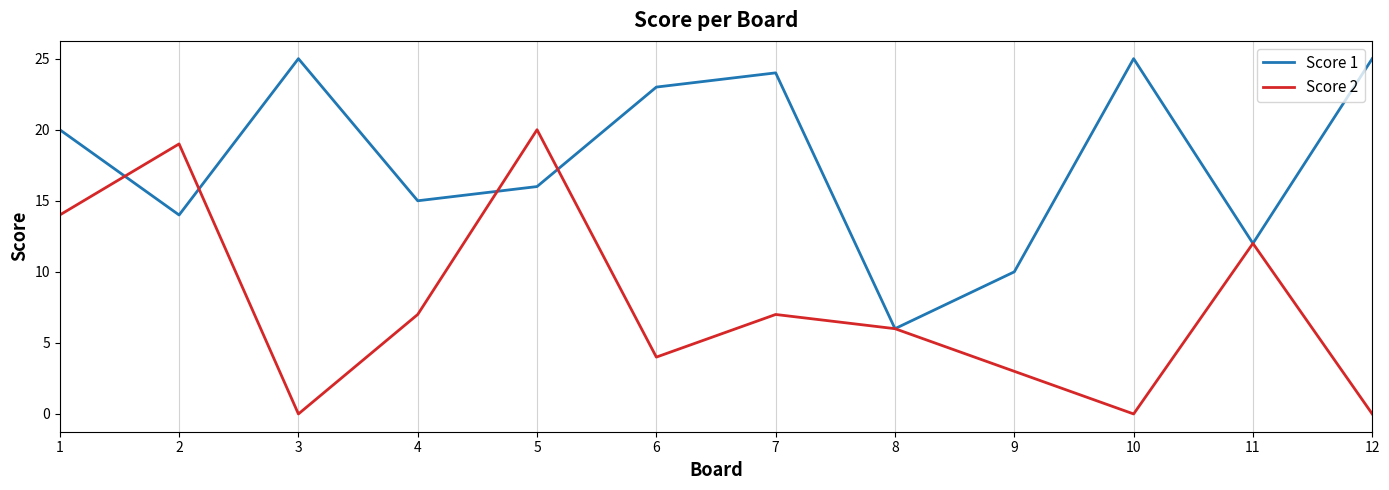

Reading left to right, what are all the values shown in this chart?

Score 1: 1=20	2=14	3=25	4=15	5=16	6=23	7=24	8=6	9=10	10=25	11=12	12=25
Score 2: 1=14	2=19	3=0	4=7	5=20	6=4	7=7	8=6	9=3	10=0	11=12	12=0